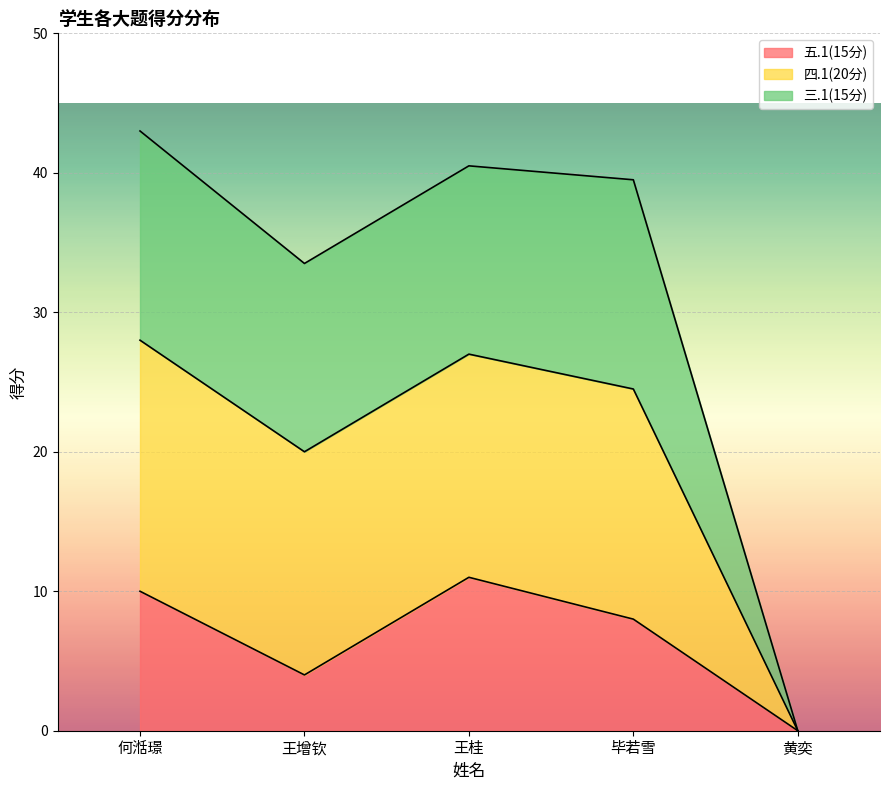

True or false: 五.1(15分) has a value of 11.0 at 王桂.

True